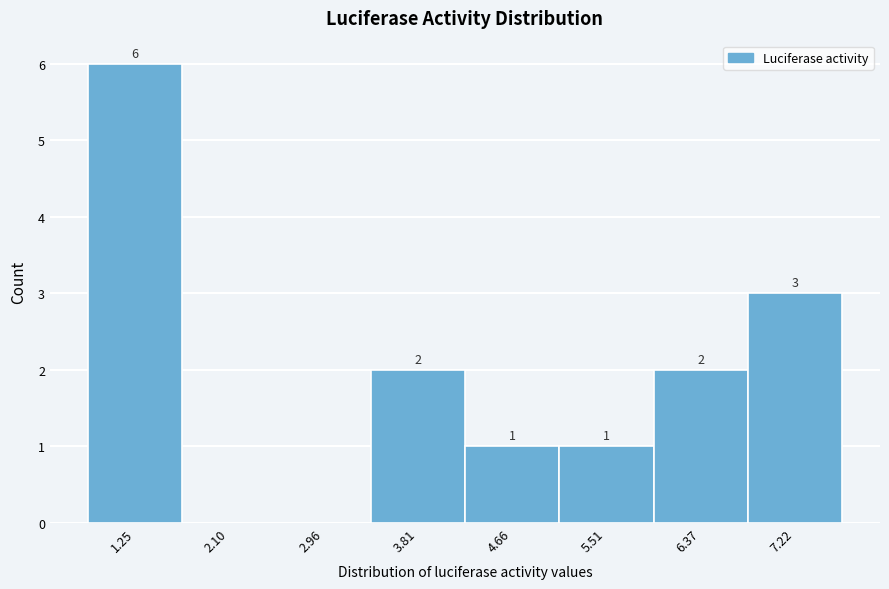

Over which range of the x-axis is the bar tallest?

0.8 to 1.7